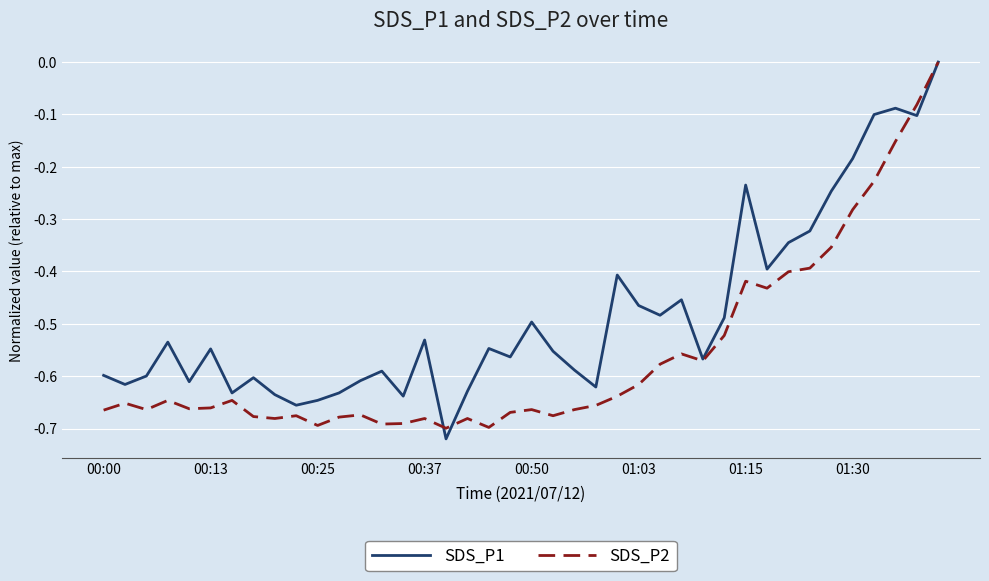

Rank the series by their average value, from lowest to highest.

SDS_P2, SDS_P1